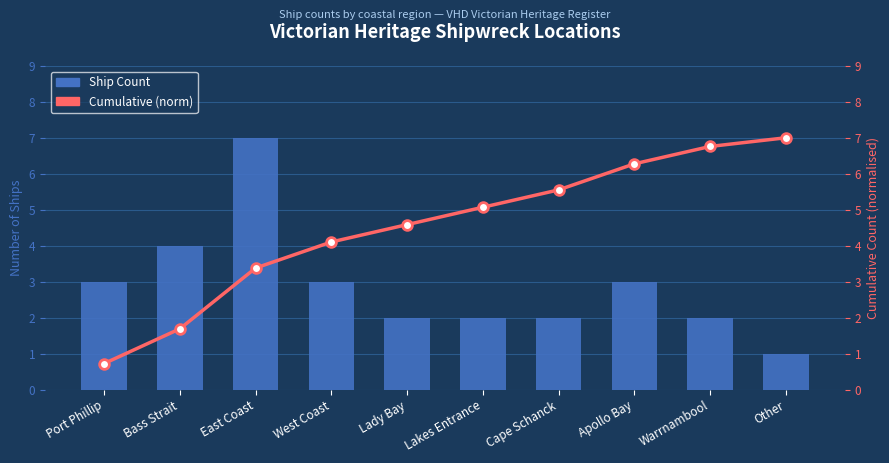

Reading right to left, what are all the values shown in this chart?

Ship Count: 1.0	2.0	3.0	2.0	2.0	2.0	3.0	7.0	4.0	3.0
Cumulative (norm): 7.0	6.8	6.3	5.6	5.1	4.6	4.1	3.4	1.7	0.7